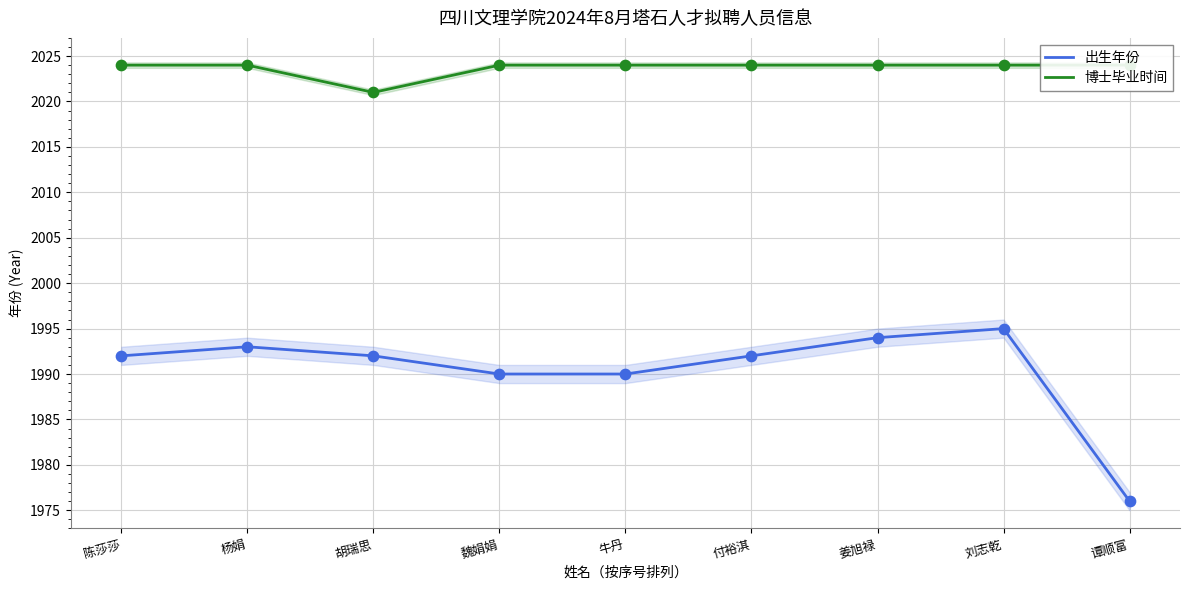

Which series reaches the minimum Y coordinate?

出生年份